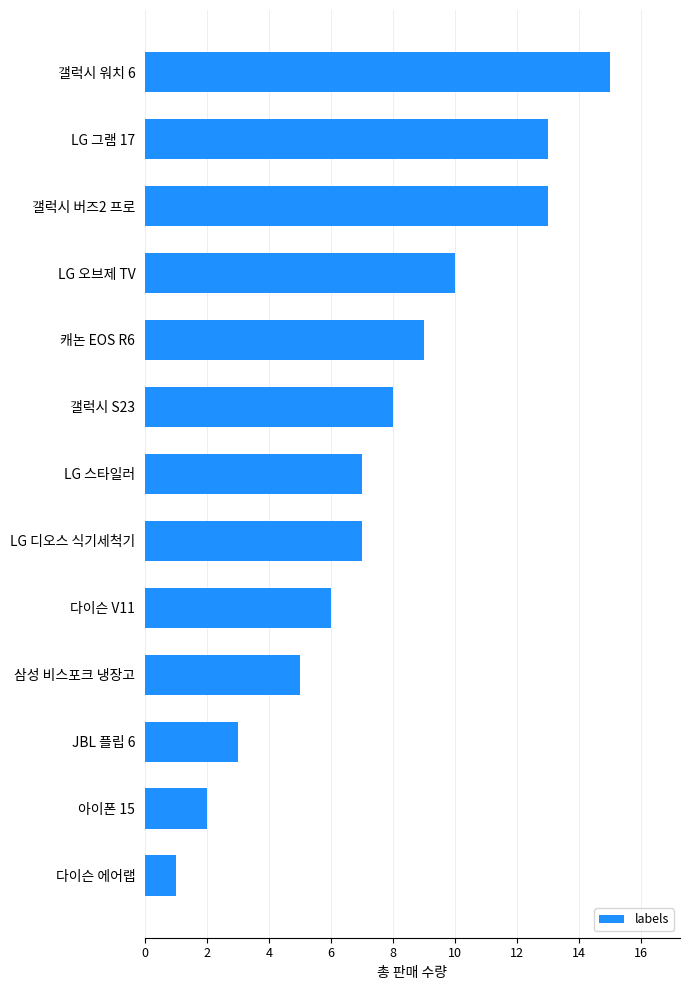

Is it true that the value at LG 그램 17 is 13?

True